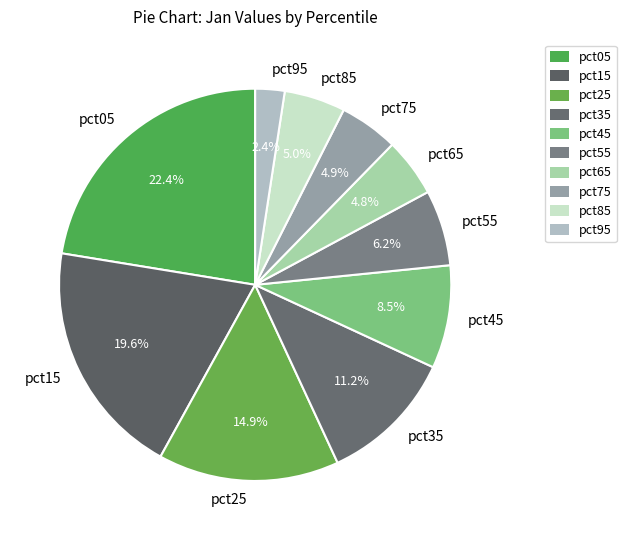

Between pct45 and pct75, which is larger?

pct45